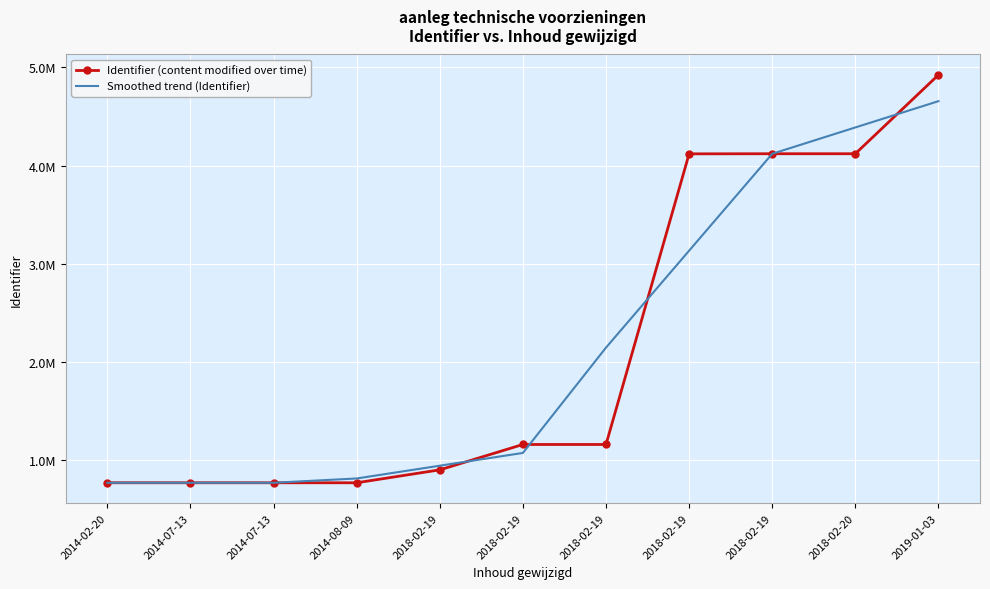

At 2018-02-20, list the series in order from smallest to largest.

Identifier (content modified over time), Smoothed trend (Identifier)